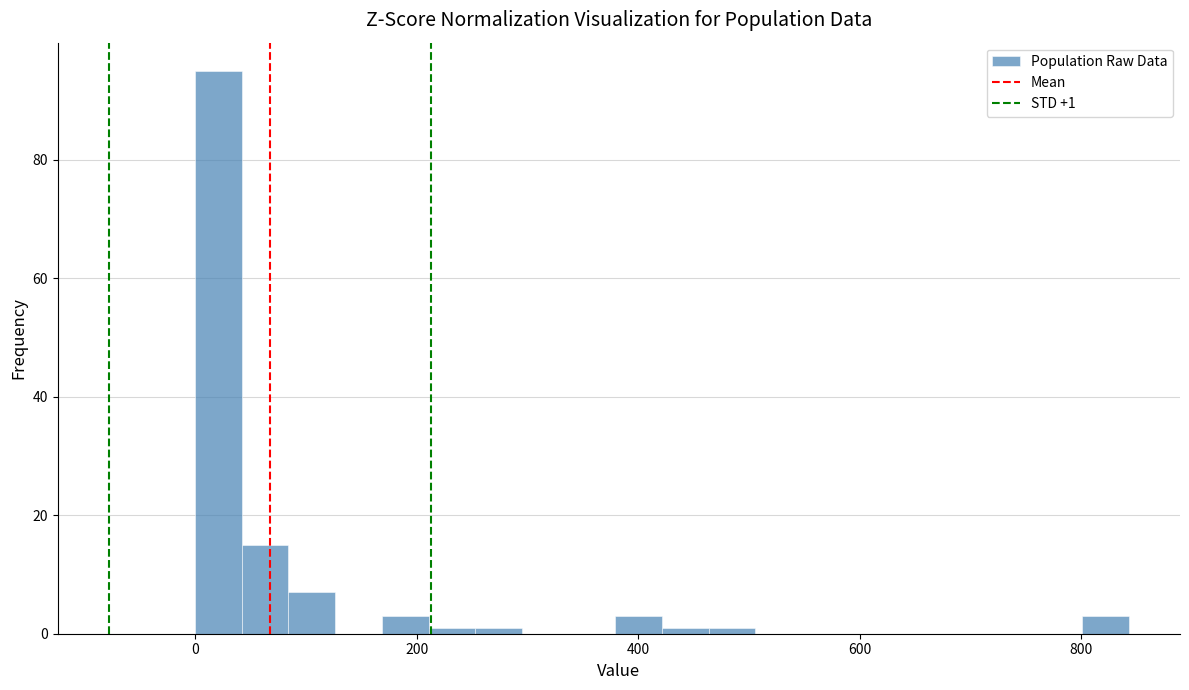

Read against the x-axis, roughly where is the centre of the tallest bar?

20